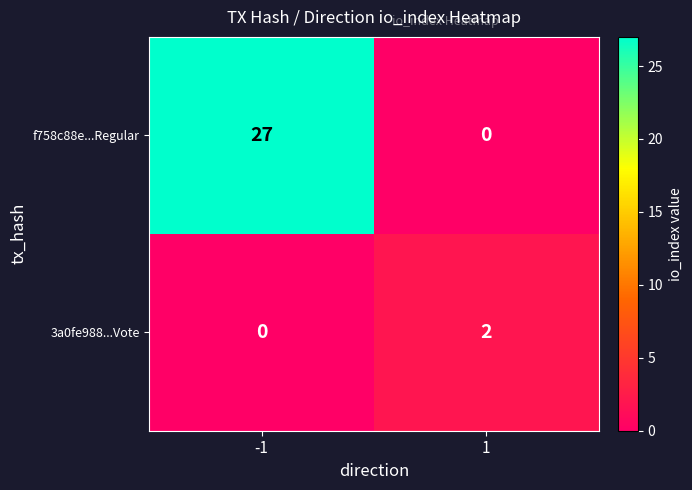

Rank the series by their maximum value, from highest to lowest.

f758c88e...Regular, 3a0fe988...Vote